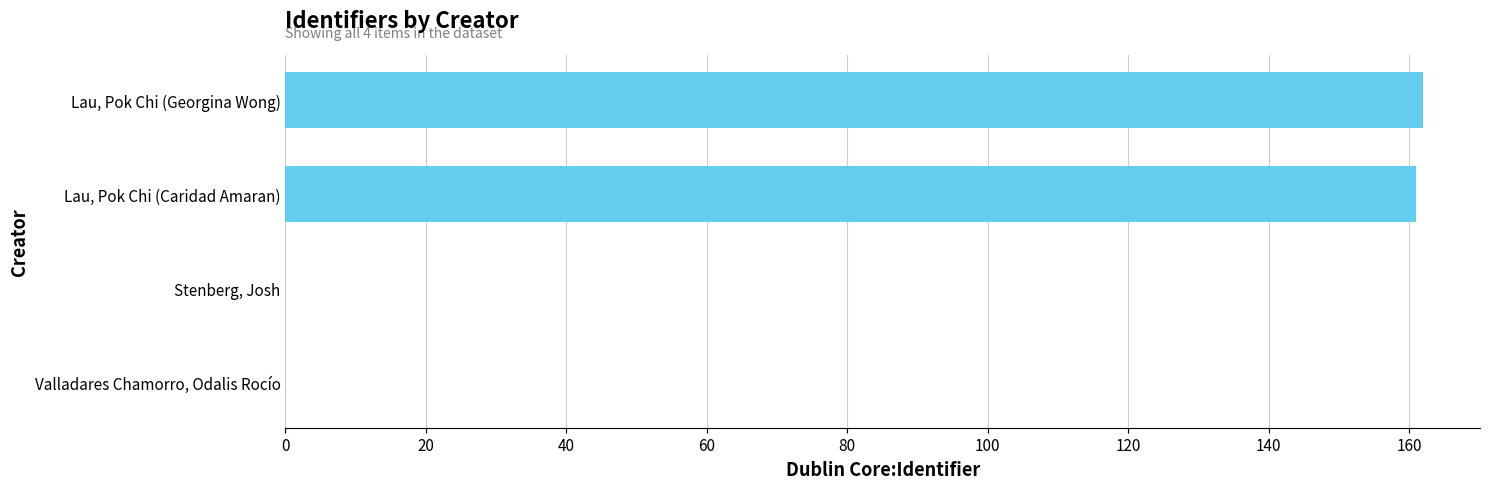

What is the greatest value displayed?

162